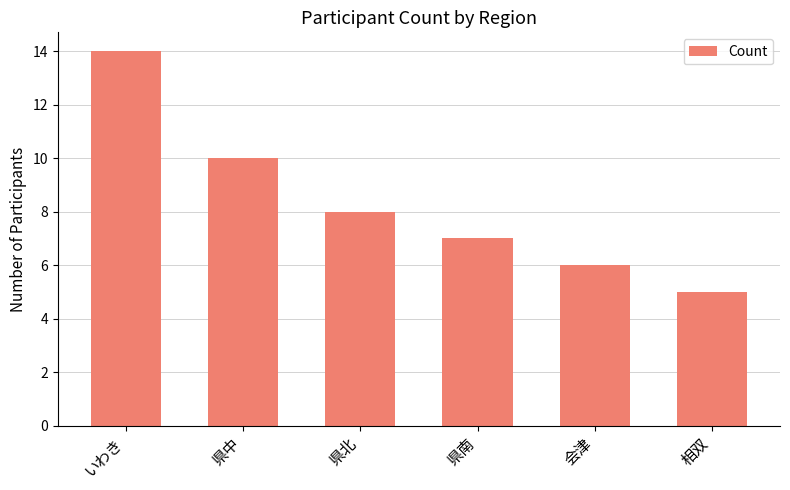

What is the ratio of the value at 相双 to the value at 会津?

0.8